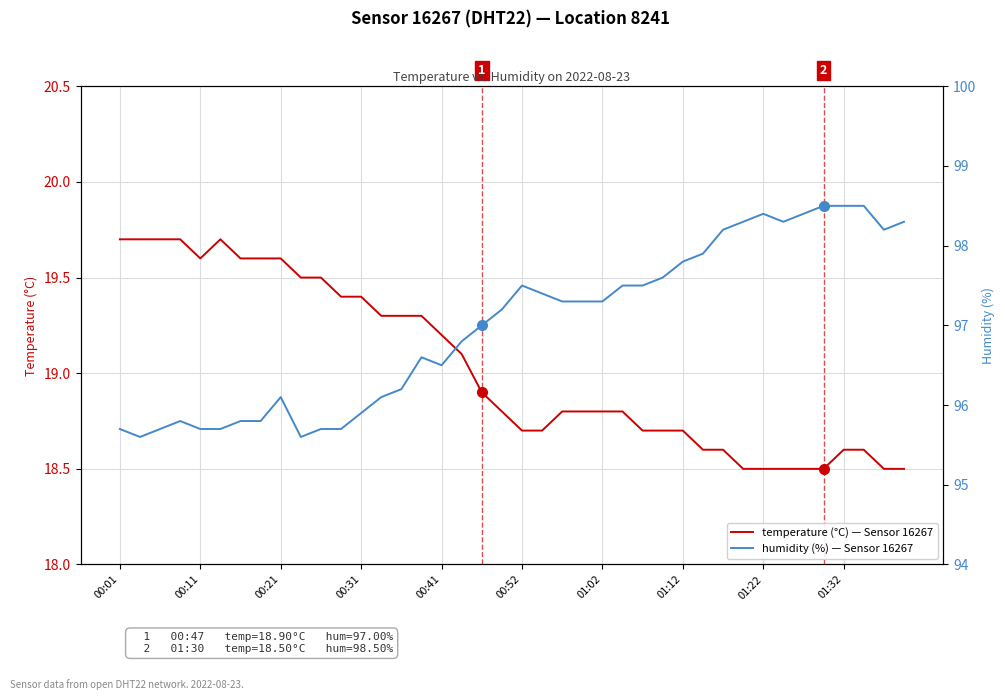

What is the highest value of the humidity series?

98.5